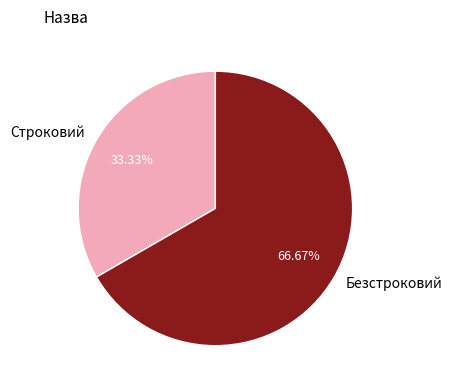

What percentage is the Строковий slice, to the nearest percent?

33%